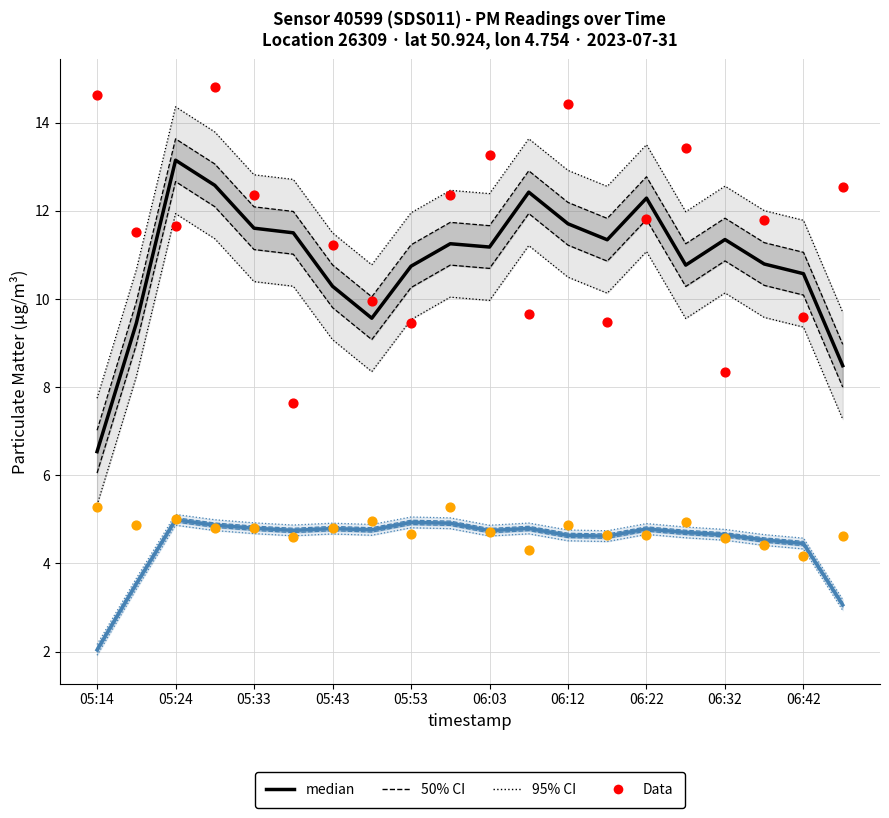

Which series reaches the minimum Y coordinate?

median (P2)